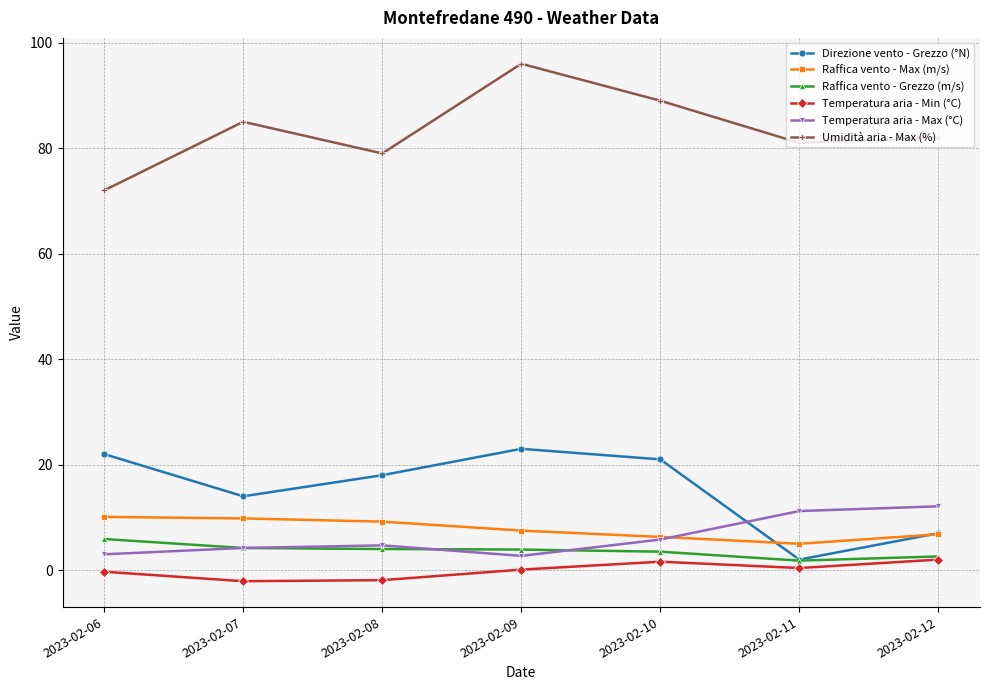

What is the value of the Raffica vento - Max (m/s) point at the 1st from the left?

10.1